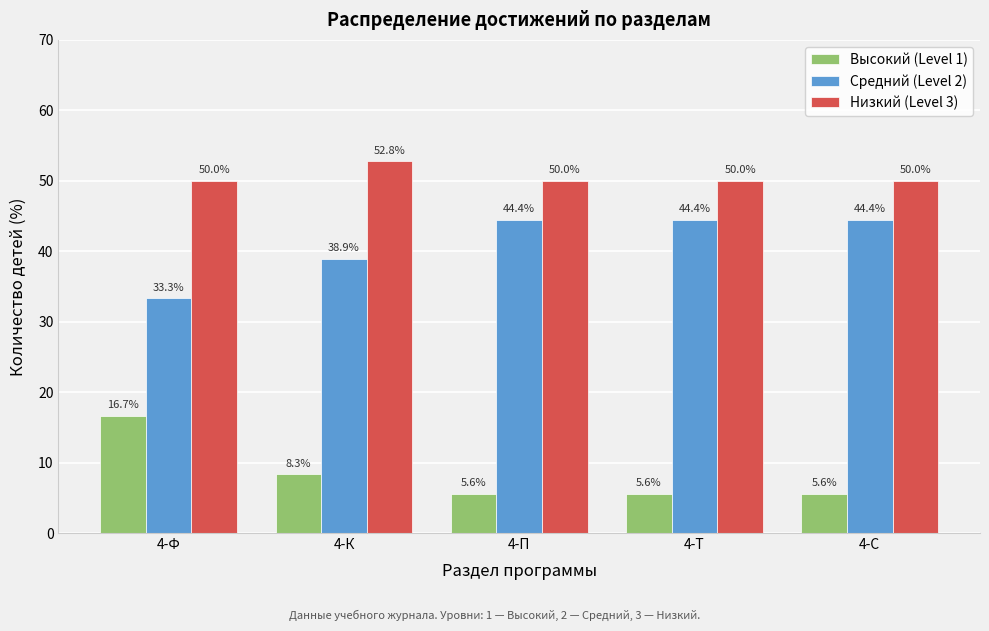

Reading left to right, transcribe all the data shown in this chart.

Высокий (Level 1): 16.7	8.3	5.6	5.6	5.6
Средний (Level 2): 33.3	38.9	44.4	44.4	44.4
Низкий (Level 3): 50.0	52.8	50.0	50.0	50.0